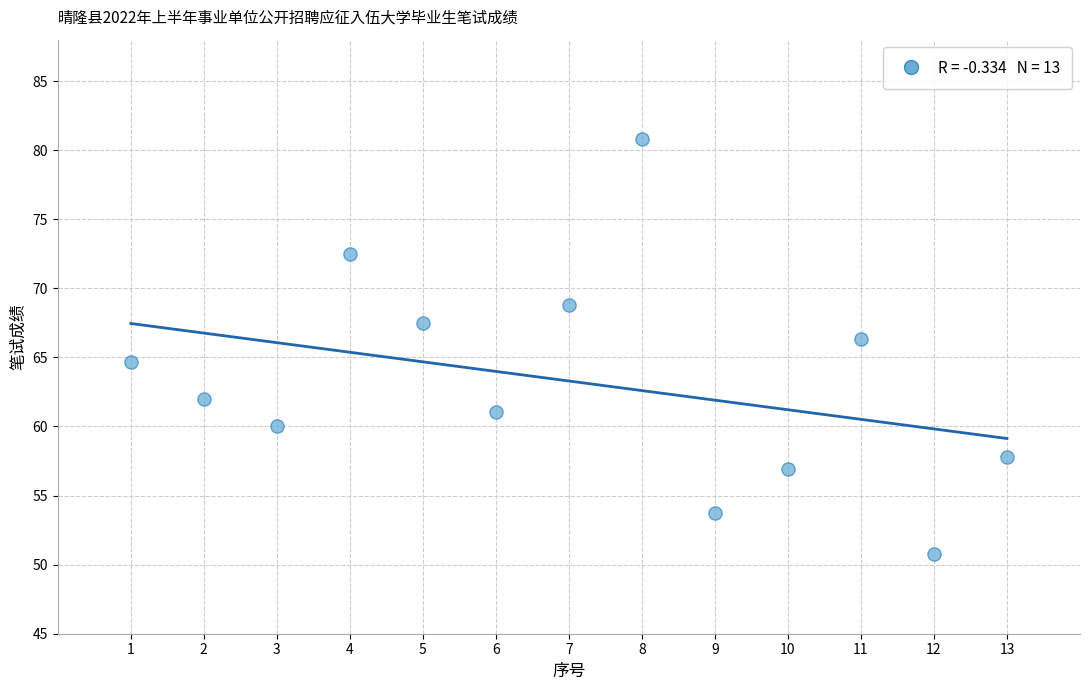

What is the range of X values (max minus min)?

12.0